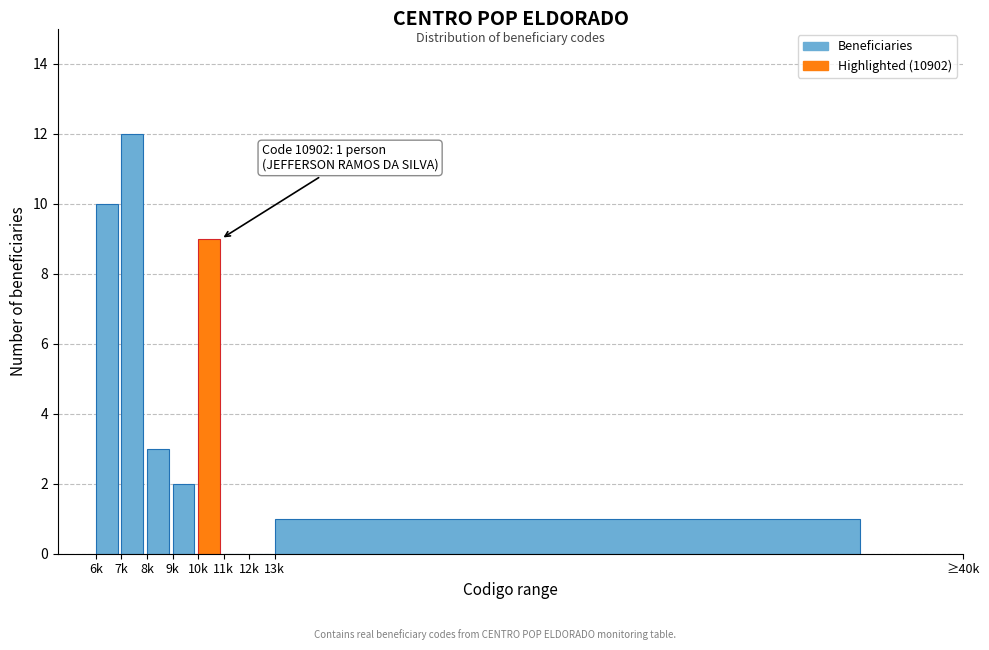

Reading right to left, what are all the values shown in this chart?

13k=1	12k=0	11k=0	10k=9	9k=2	8k=3	7k=12	6k=10